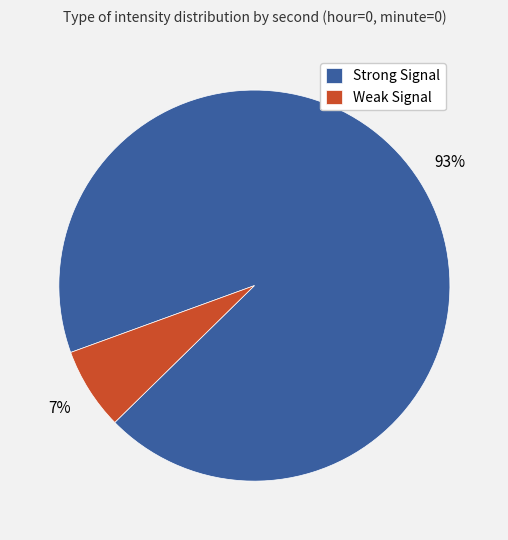

Which slice represents more than half of the pie?

Strong Signal